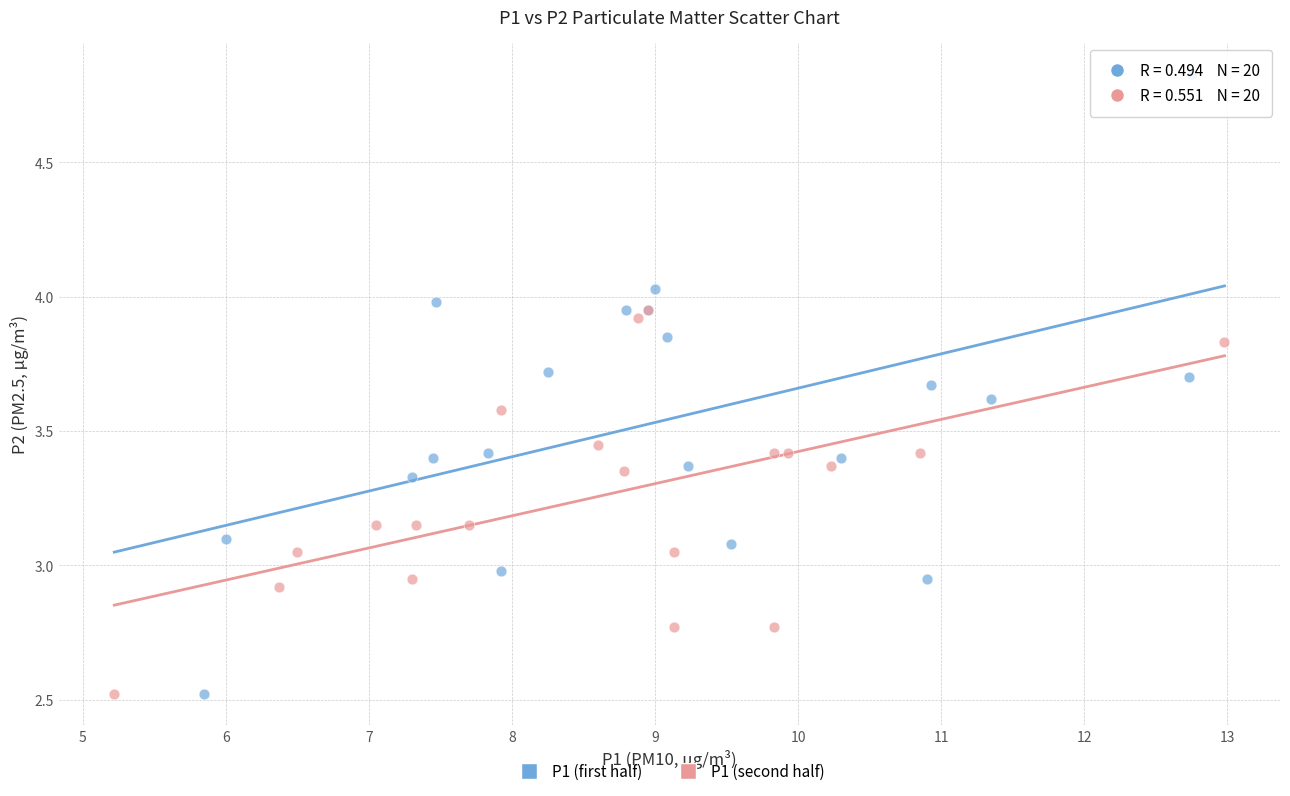

What are all the series names shown in the legend?

P1 (first half), P1 (second half)